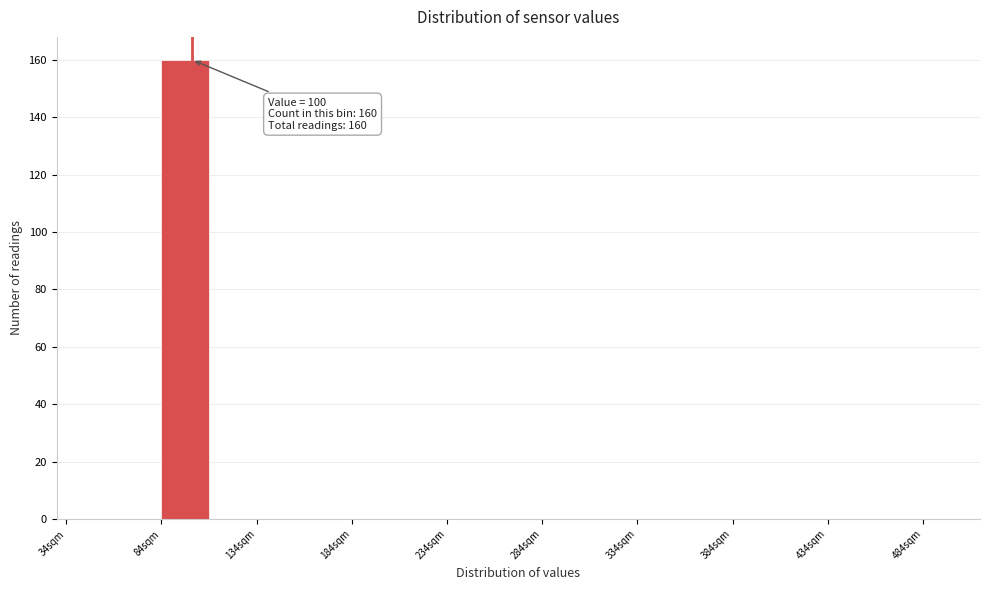

Over which range of the x-axis is the bar tallest?

84 to 109